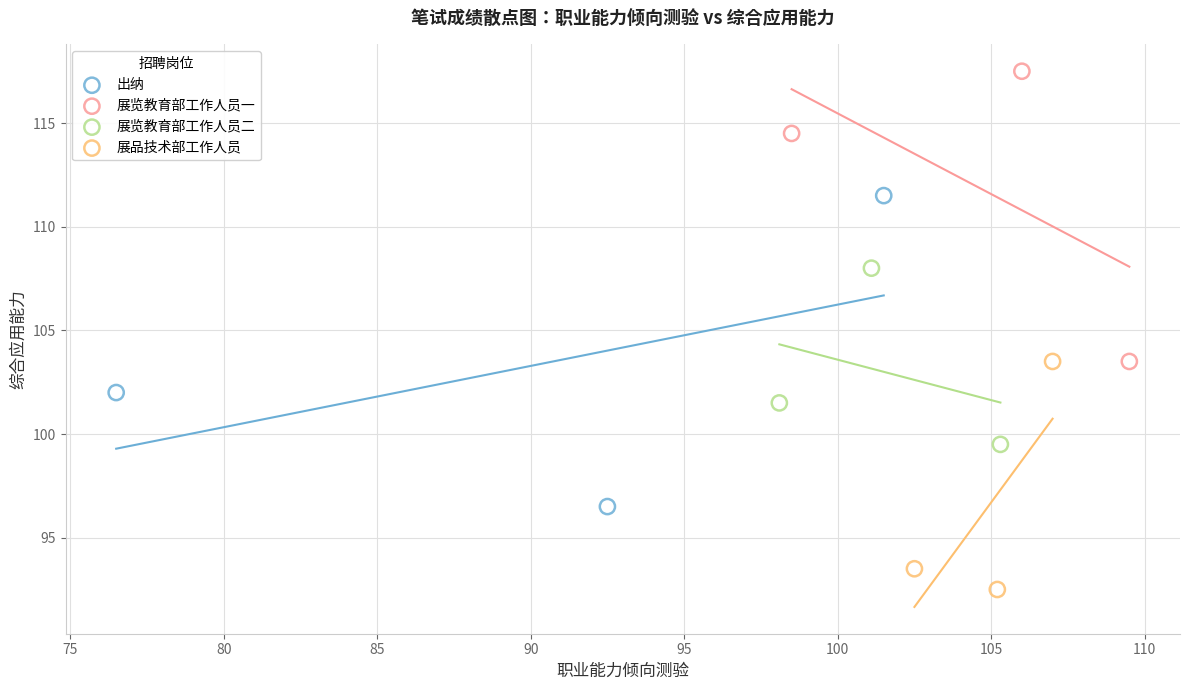

Which series reaches the maximum Y coordinate?

展览教育部工作人员一